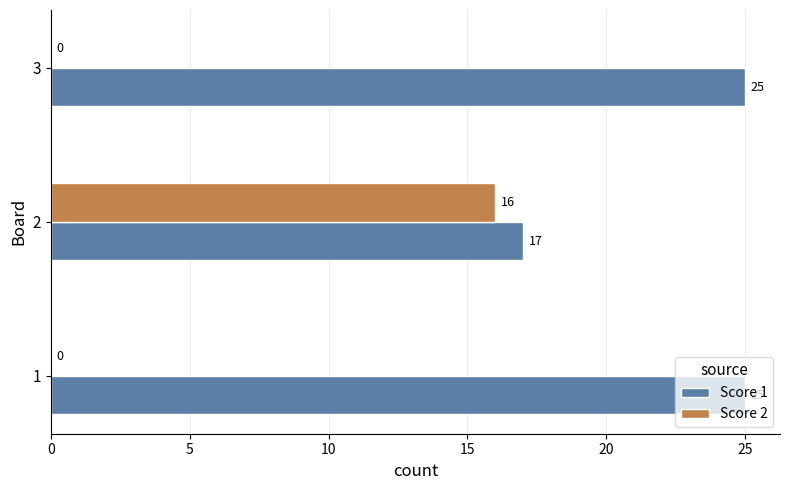

What is the sum of all Score 1 values?

67